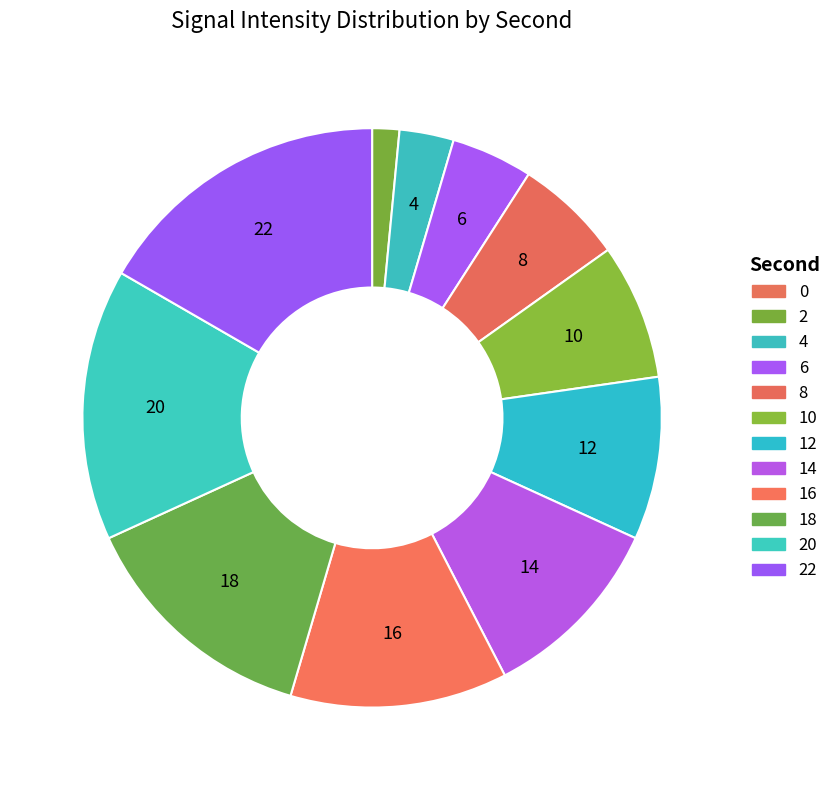

Does 4 account for over 50% of the chart?

No